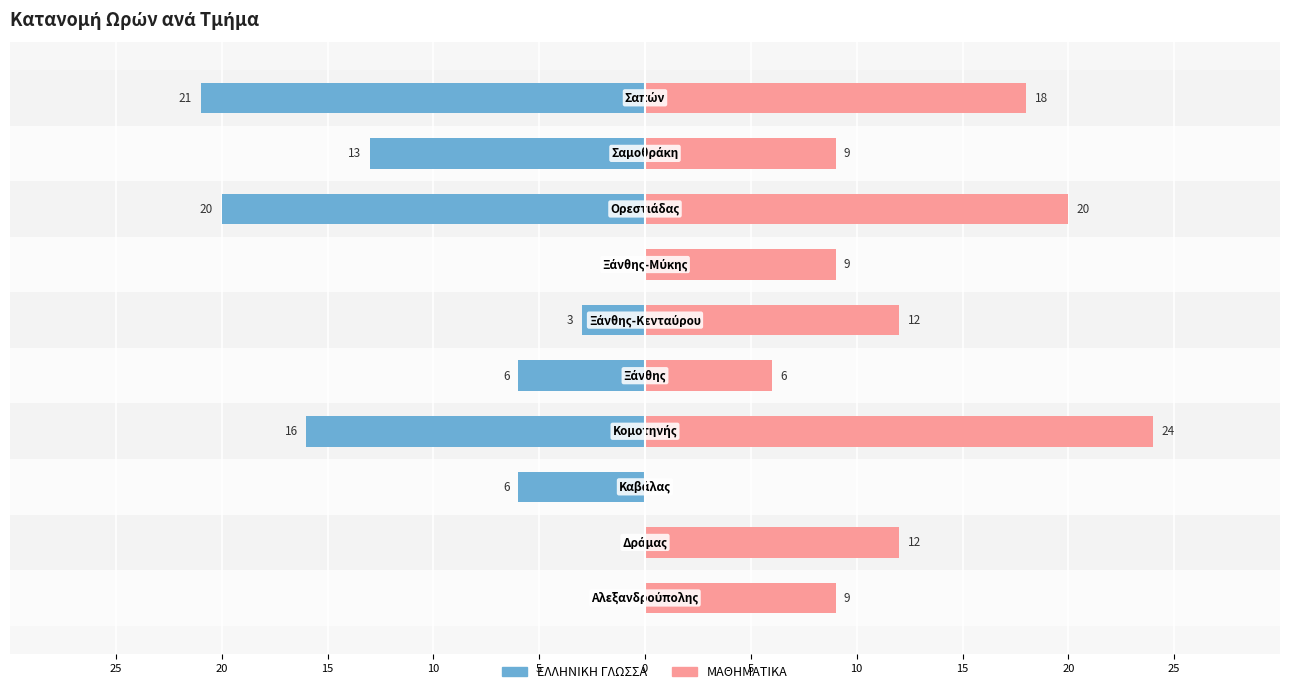

Which series has the largest range (max minus min)?

ΜΑΘΗΜΑΤΙΚΑ